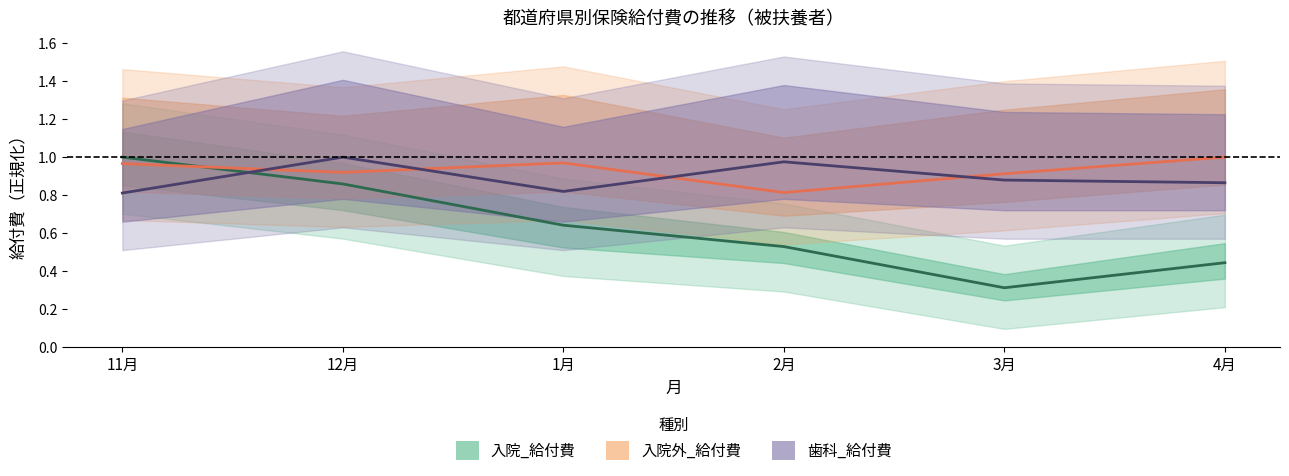

Where is the first local minimum for 歯科_給付費?

1月